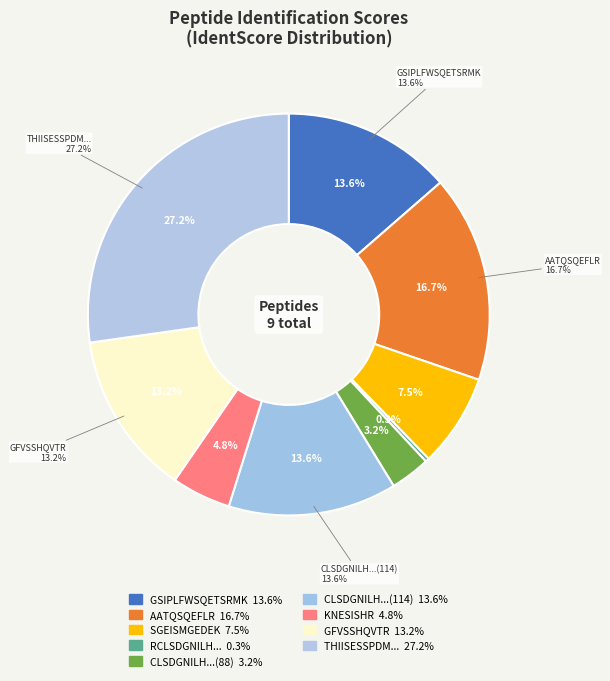

True or false: RCLSDGNILHESHTPMSAMSR accounts for 14% of the total.

False